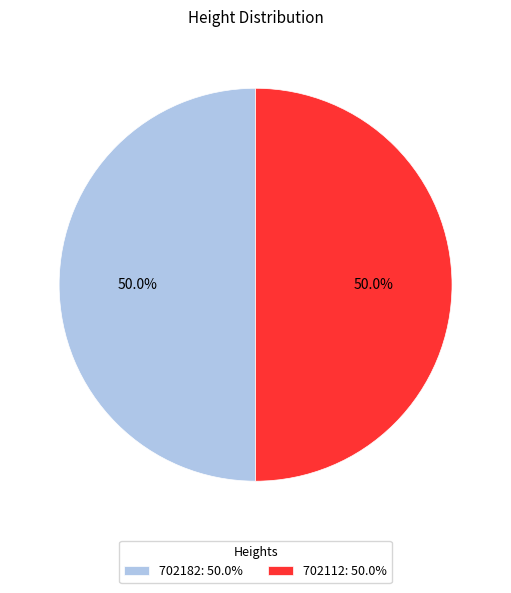

To the nearest percent, what is the combined percentage of 702112 and 702182?

100%